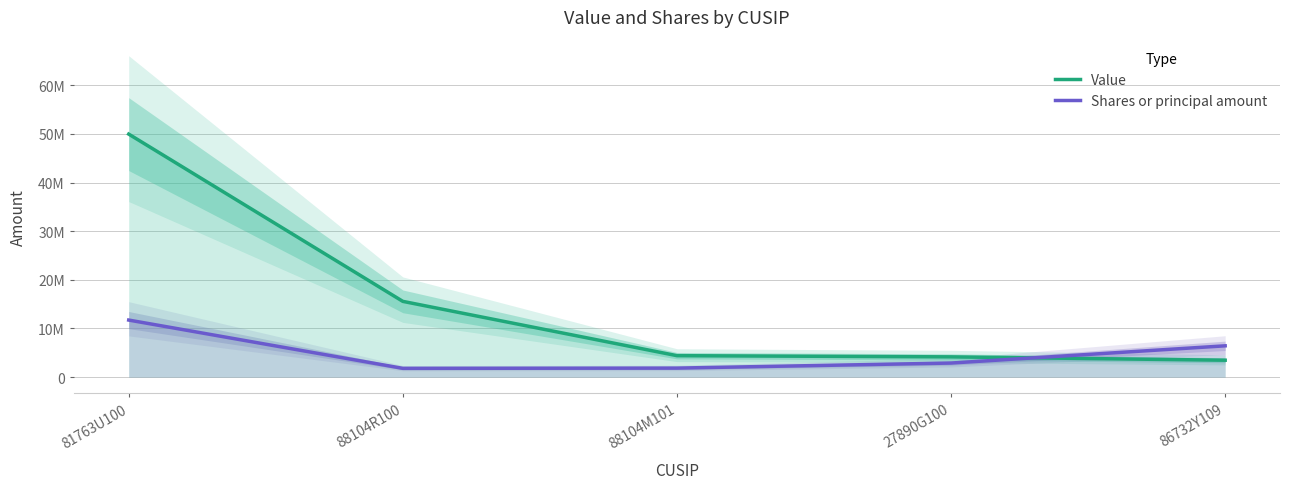

Does the chart display data point markers on the line(s)?

No